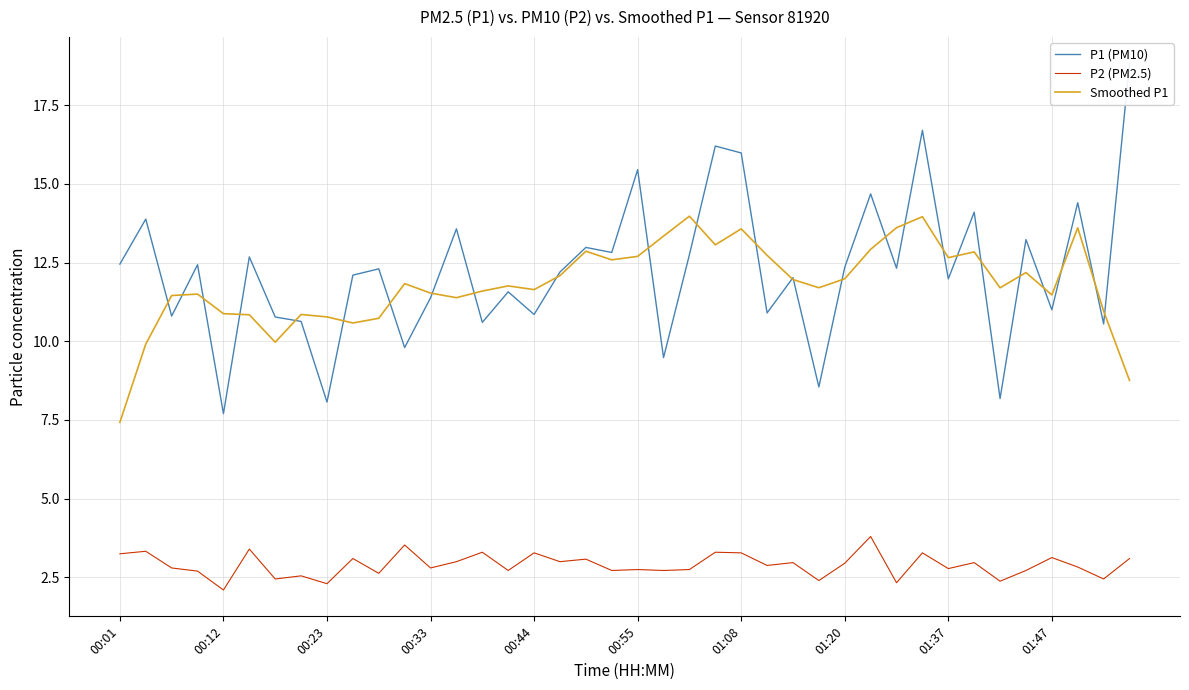

The Smoothed P1 series shows 12.7 at 01:37. True or false?

True